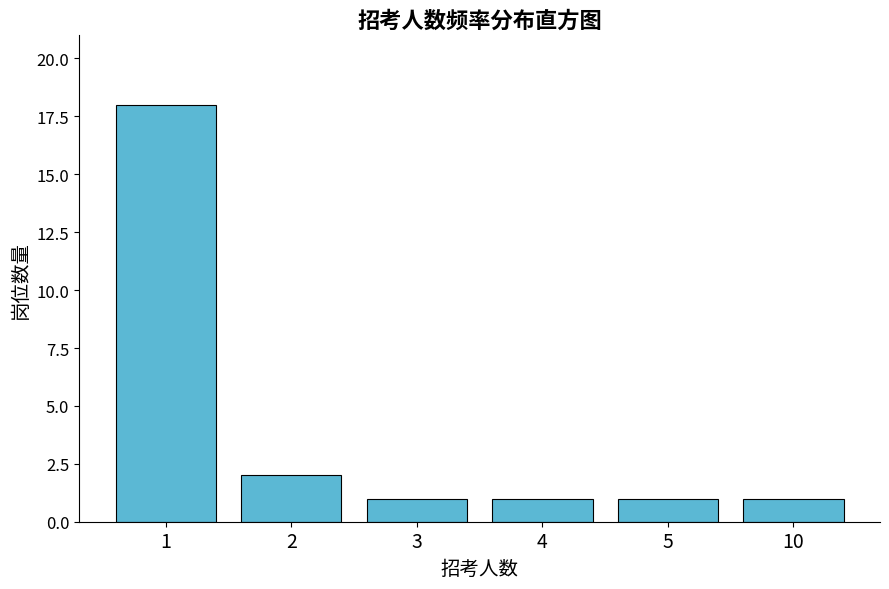

Reading left to right, extract all data points from this chart.

18	2	1	1	1	1